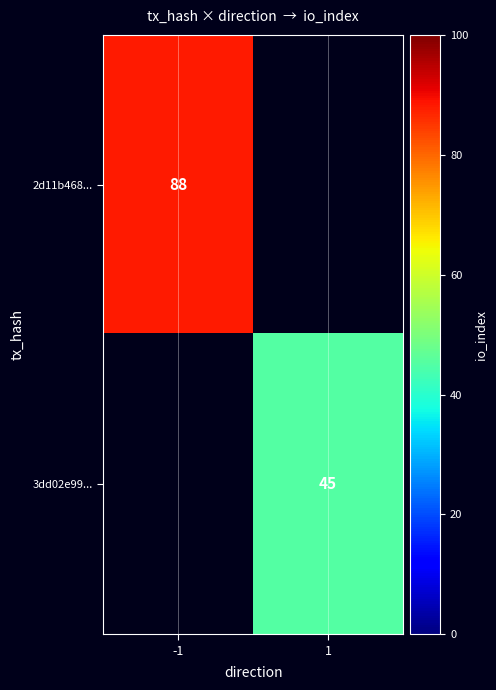

True or false: 2d11b468... has a value of 138 at -1.

False